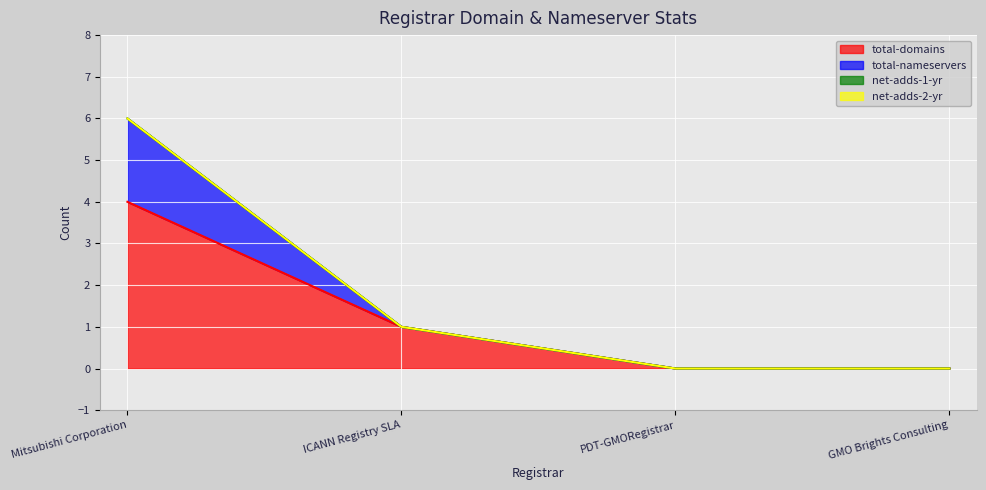

True or false: total-nameservers and total-domains intersect in this chart.

False